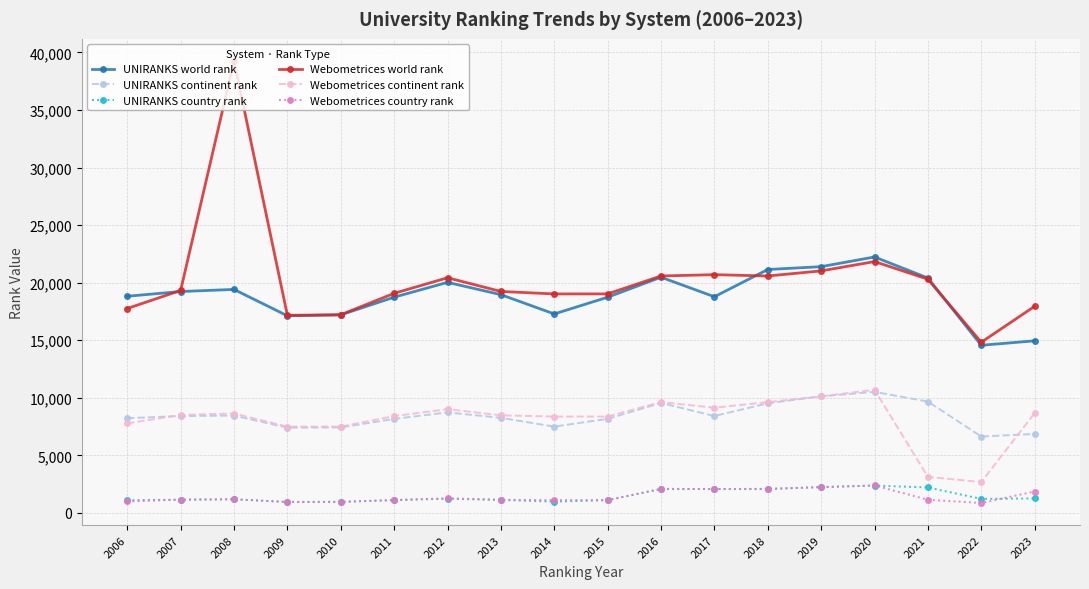

How many lines are shown in the chart?

6